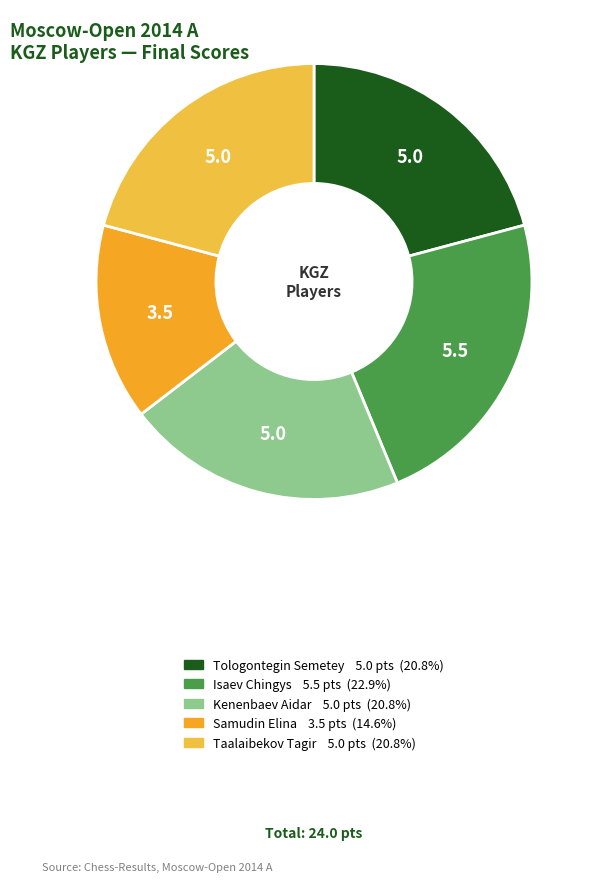

True or false: Samudin Elina accounts for 15% of the total.

True